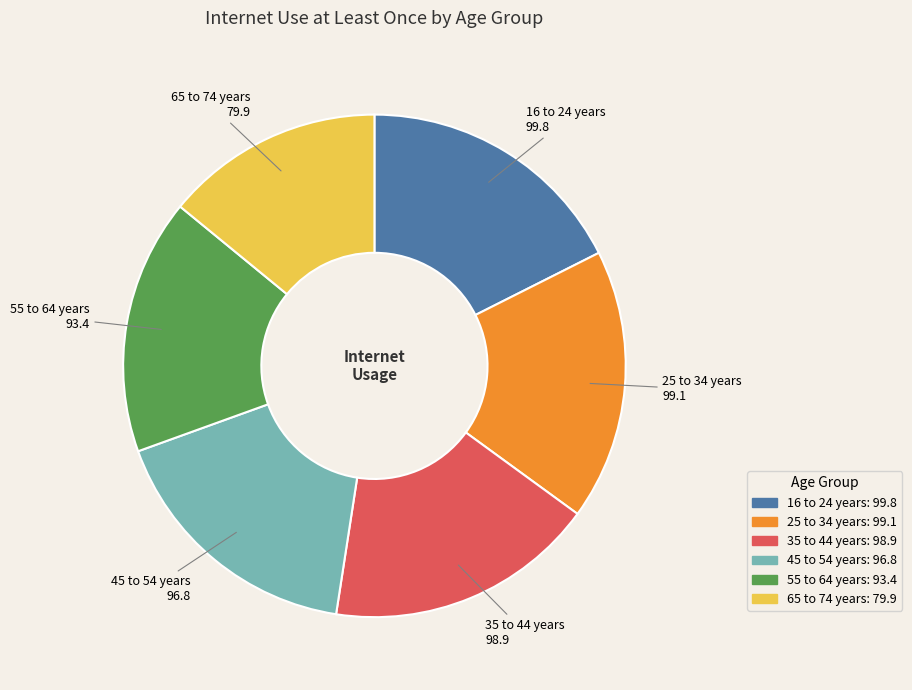

Which has a higher value, 65 to 74 years or 25 to 34 years?

25 to 34 years